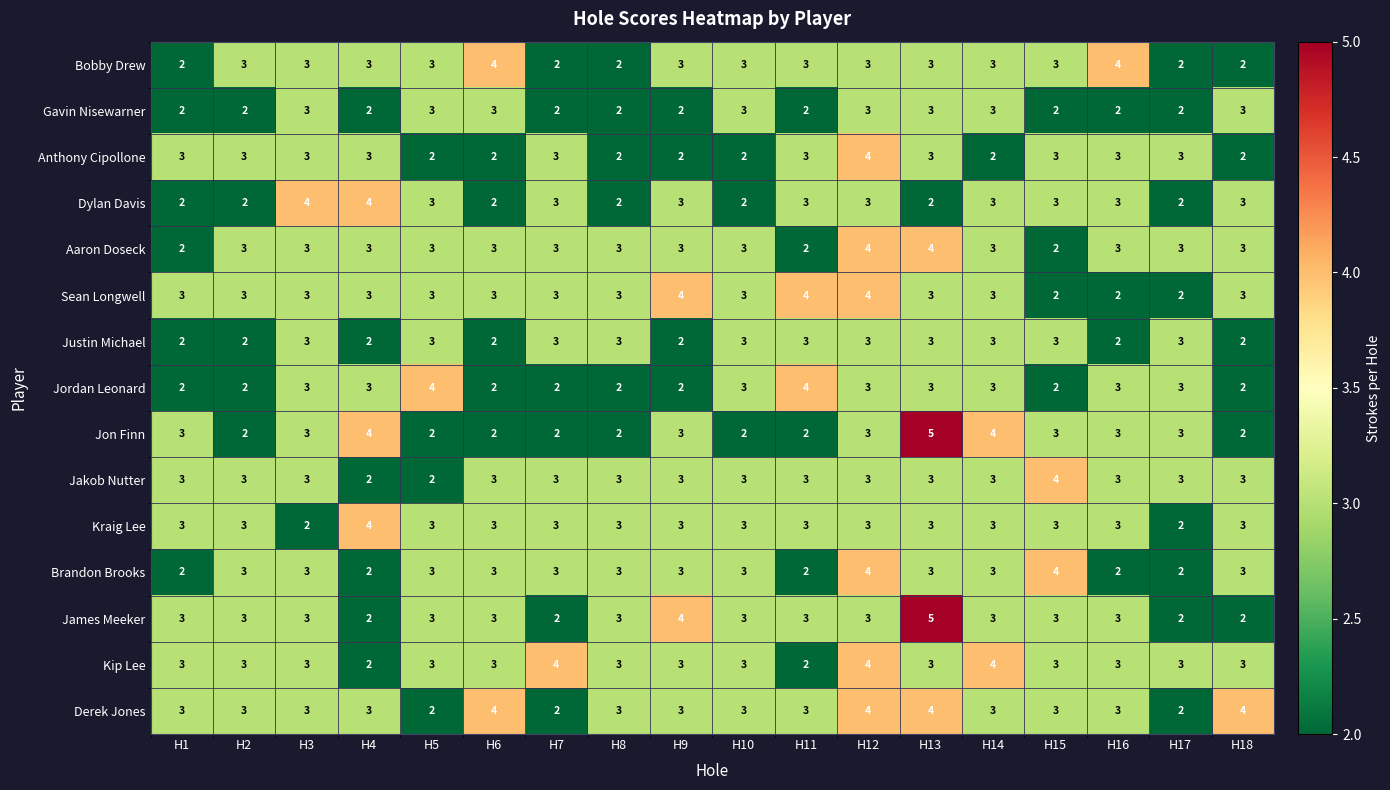

What is the greatest value displayed?

5